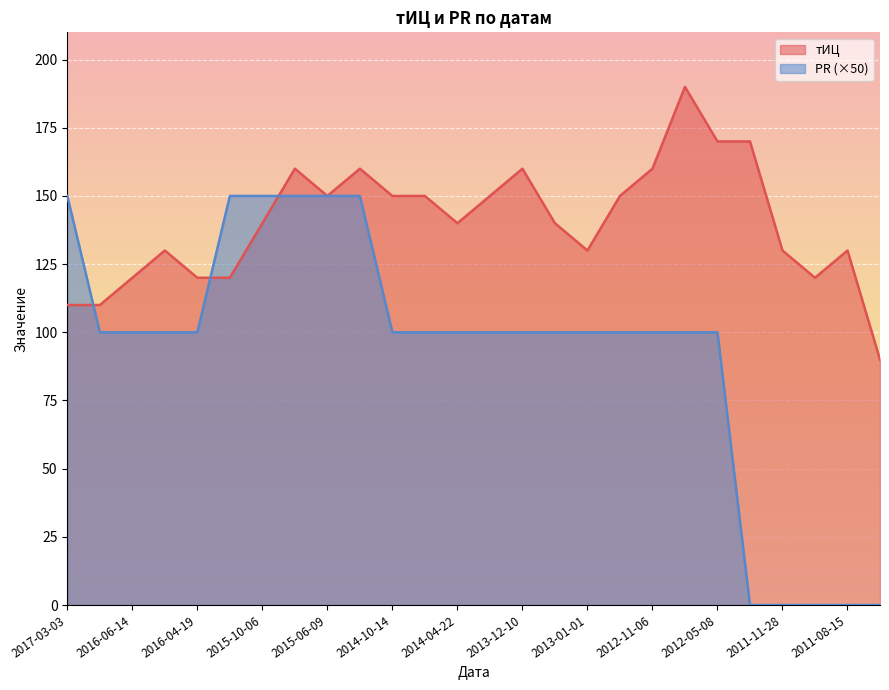

True or false: тИЦ has a value of 38 at 2012-05-08.

False